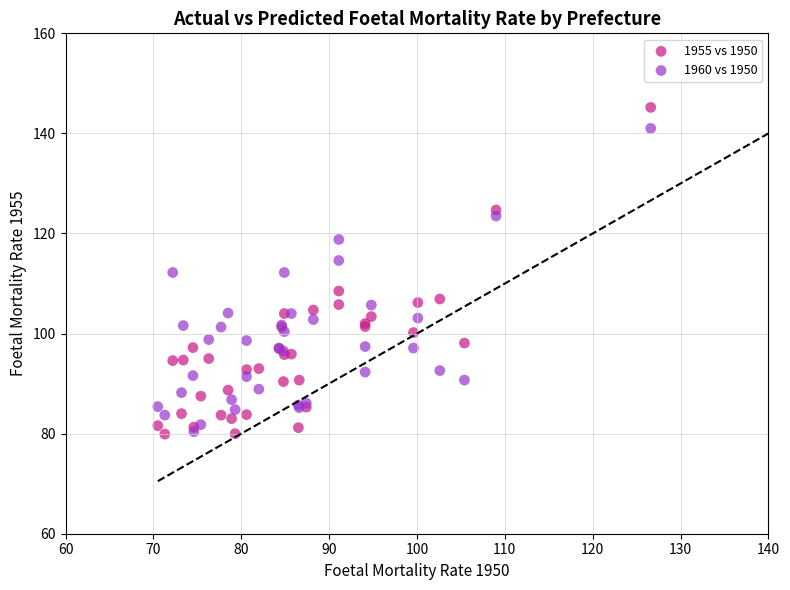

Which series has the widest spread of Y values?

1955 vs 1950